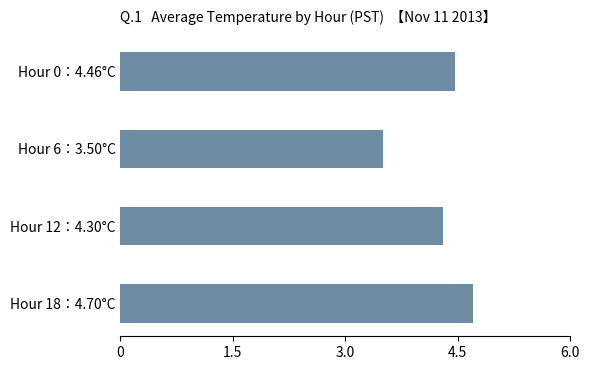

What is the label of the 4th bar from the bottom?

Hour 0：4.46°C